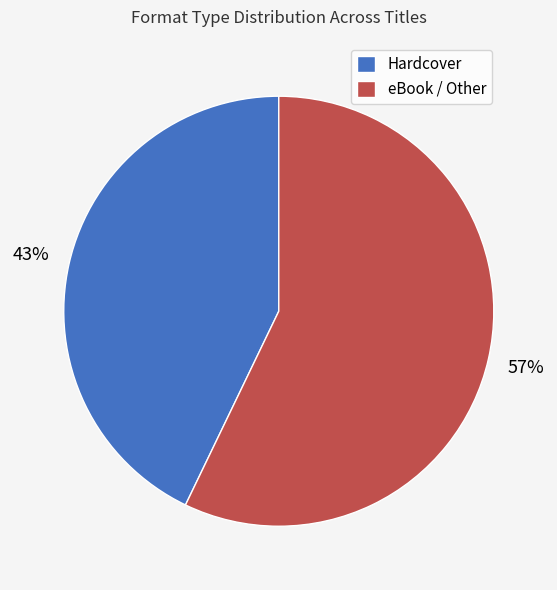

Which slice is the largest?

eBook / Other